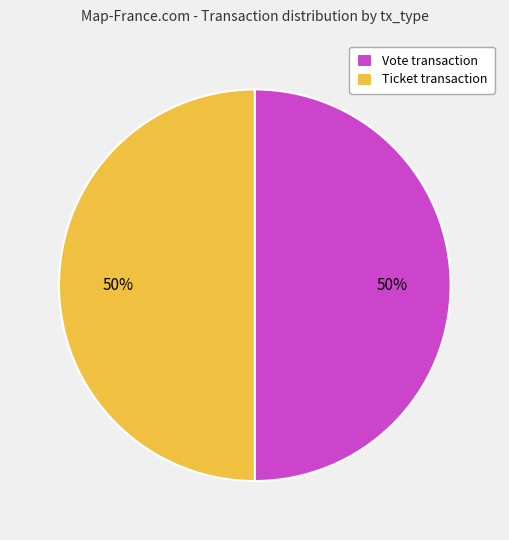

How many segments does this pie chart have?

2